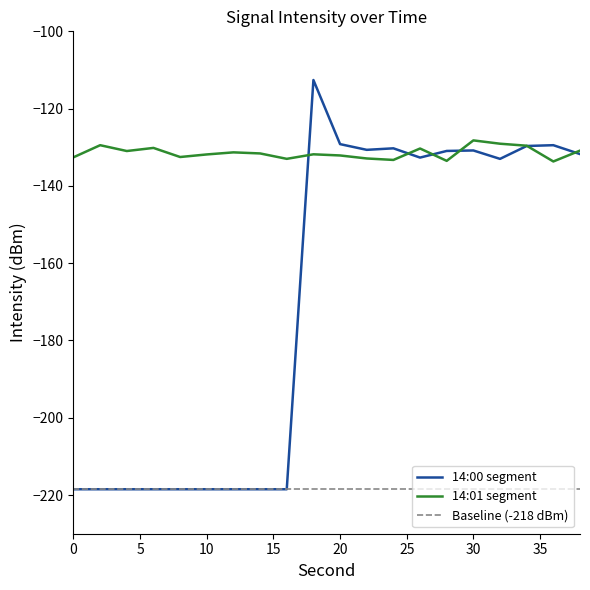

How many series are shown in this chart?

3